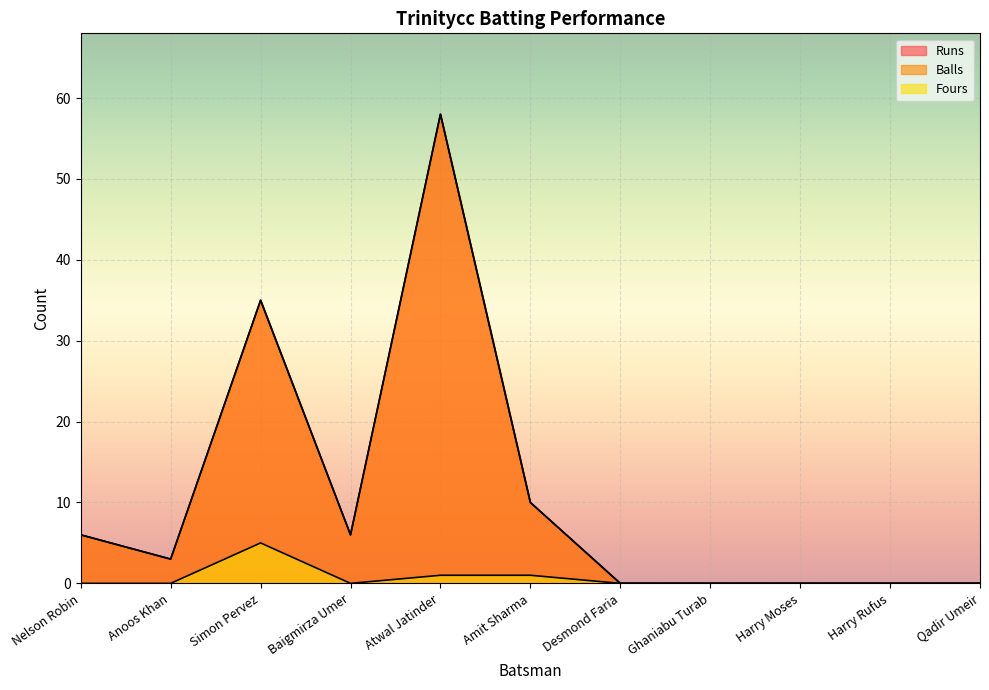

At Ghaniabu Turab, list the series in order from largest to smallest.

Runs, Balls, Fours